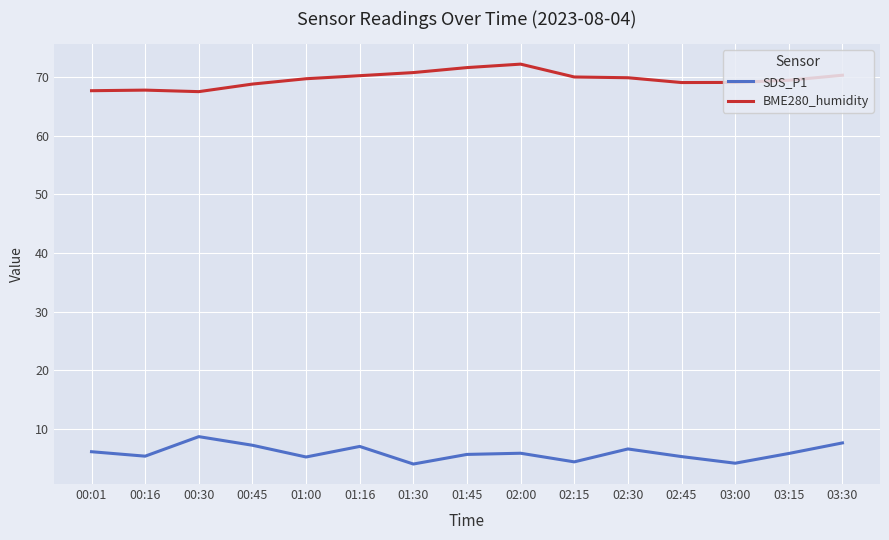

What position from the right is 02:30?

5